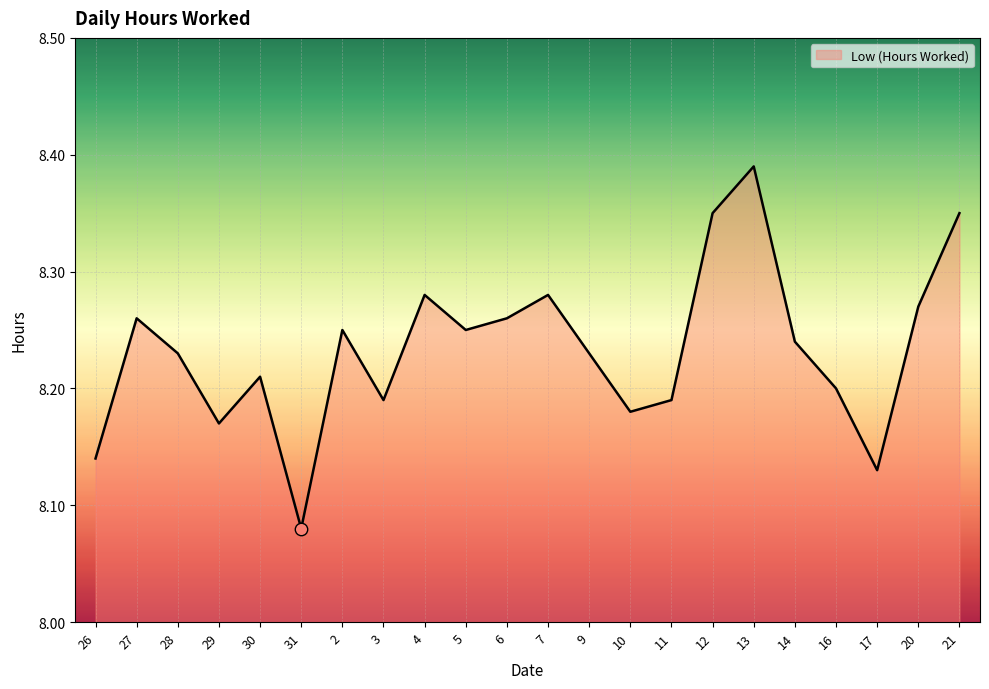

Which has a higher value, 28 or 4?

4